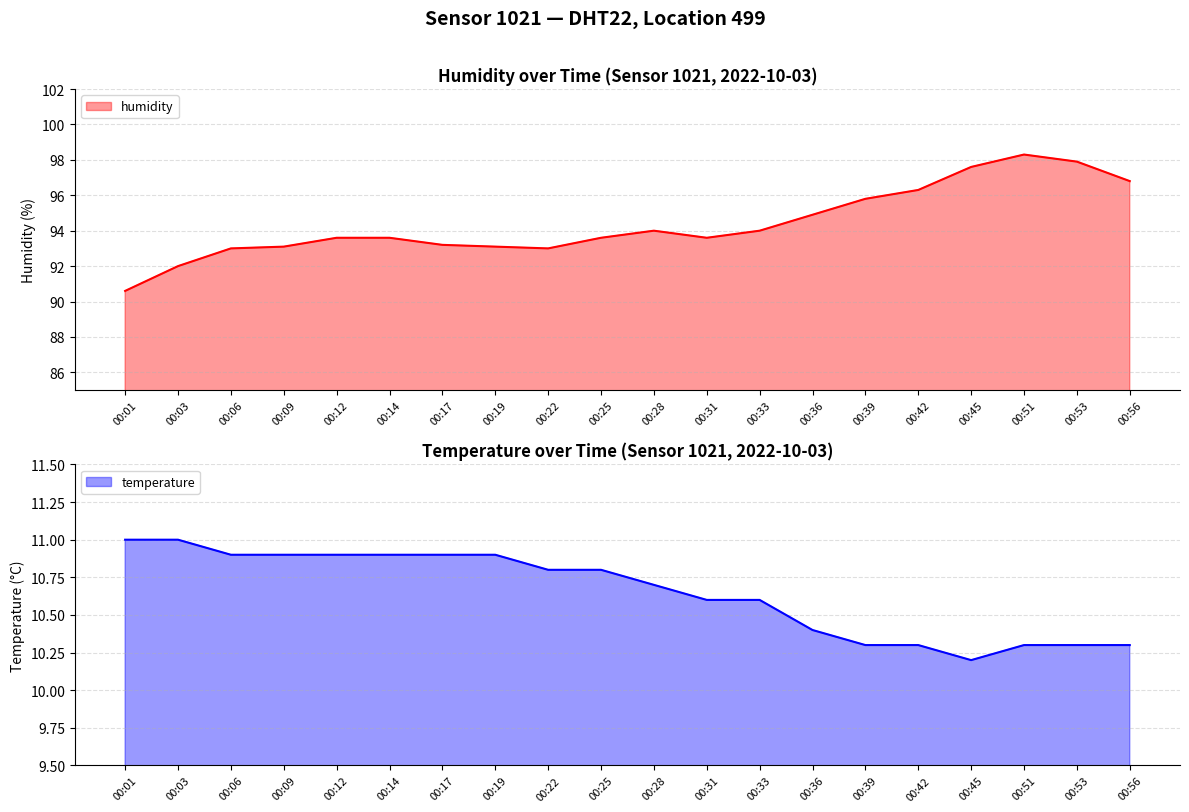

Reading left to right, extract all data points from this chart.

humidity: 90.6	92.0	93.0	93.1	93.6	93.6	93.2	93.1	93.0	93.6	94.0	93.6	94.0	94.9	95.8	96.3	97.6	98.3	97.9	96.8
temperature: 11.0	11.0	10.9	10.9	10.9	10.9	10.9	10.9	10.8	10.8	10.7	10.6	10.6	10.4	10.3	10.3	10.2	10.3	10.3	10.3